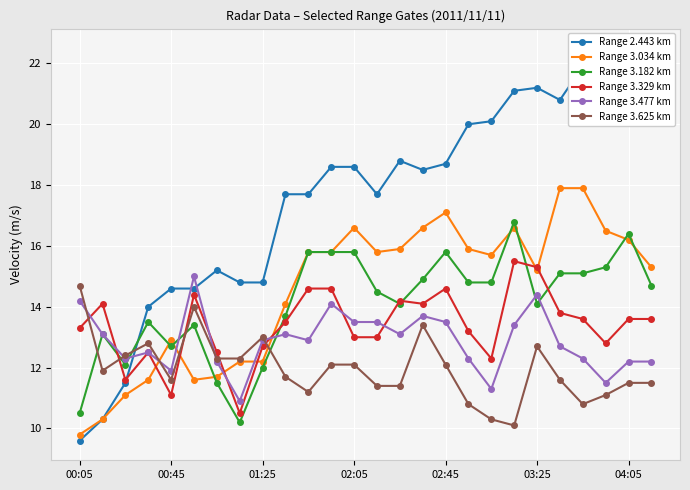

How many data points does each series have?

26